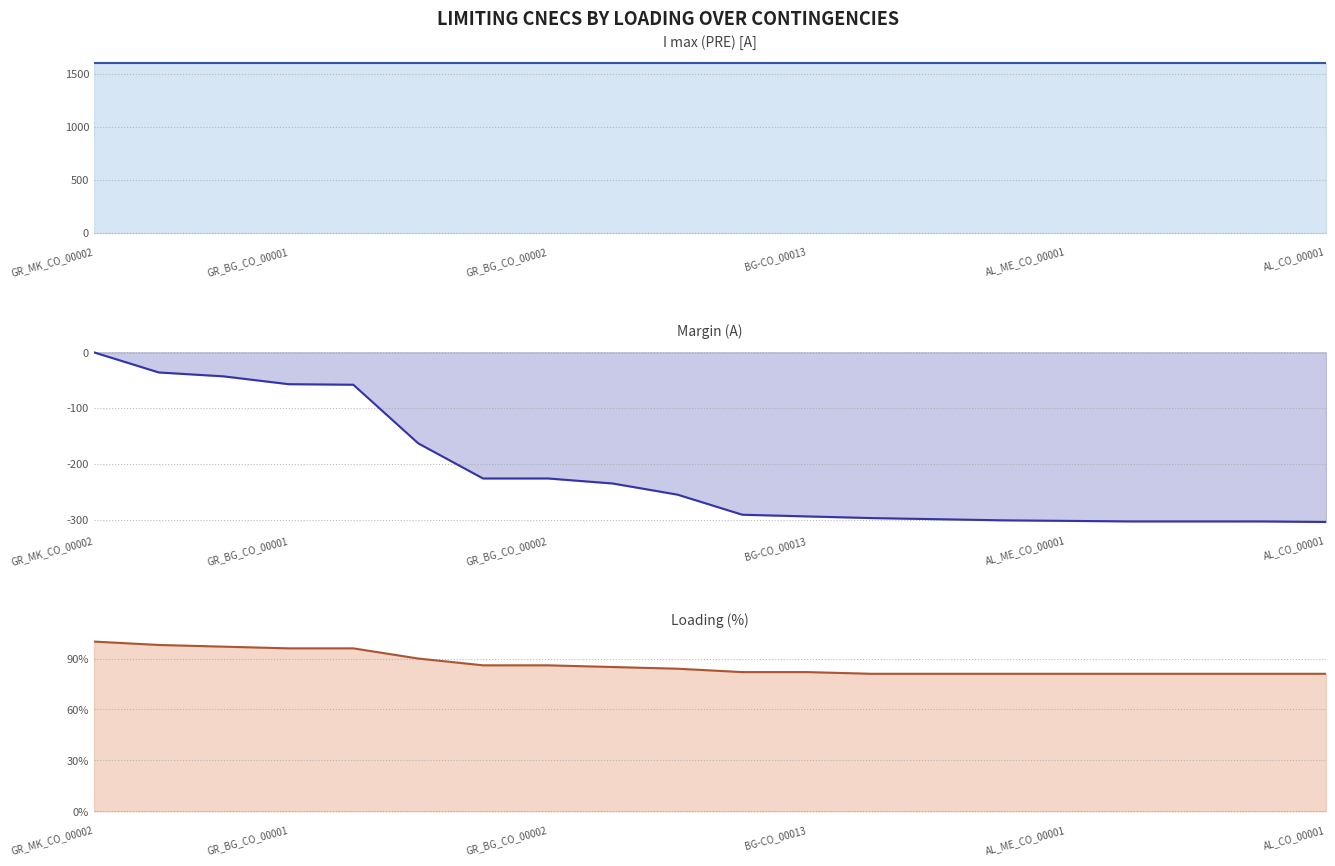

Is it true that Margin (A) equals -302 at AL_ME_CO_00001?

True